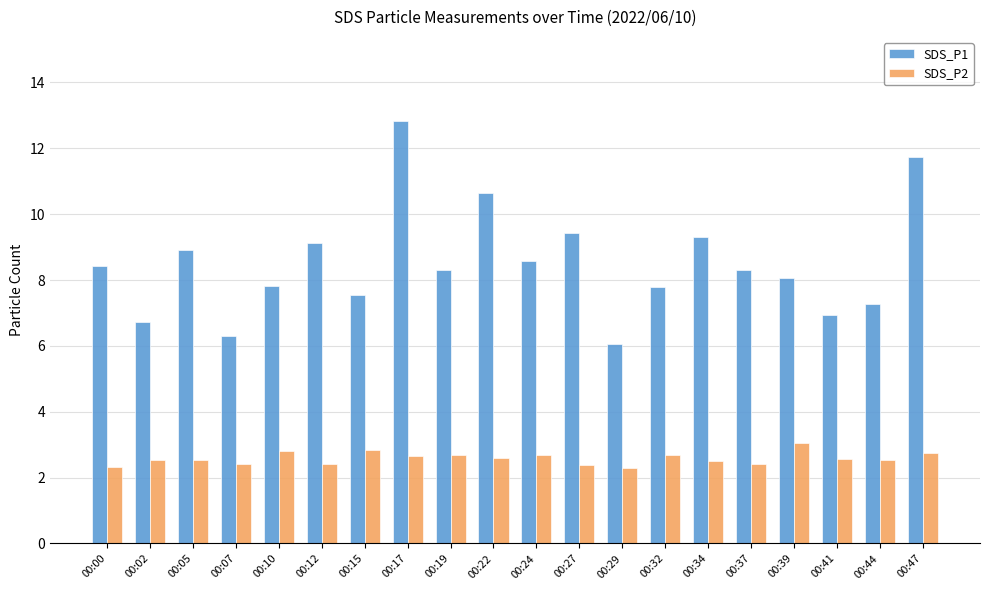

What is the difference between the maximum and second lowest values in the SDS_P2 series?

0.7